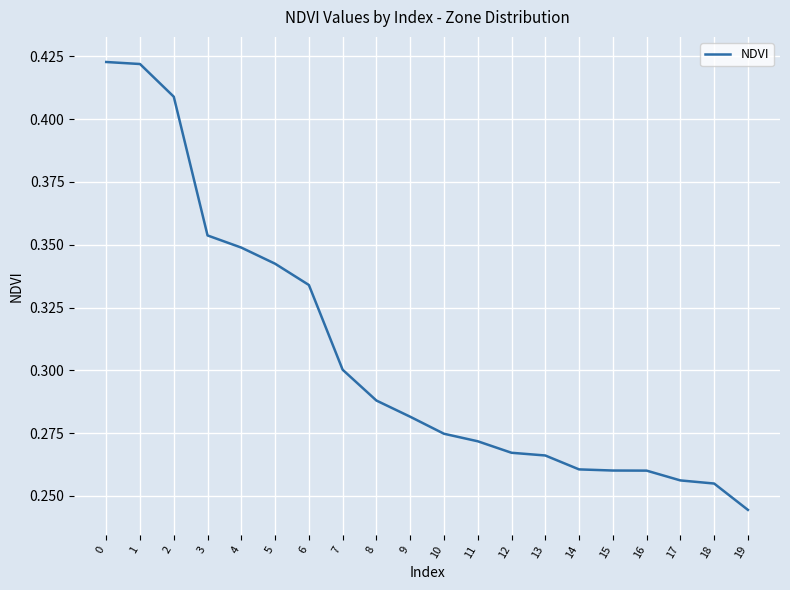

The chart shows a value of 0.1 at 17. True or false?

False